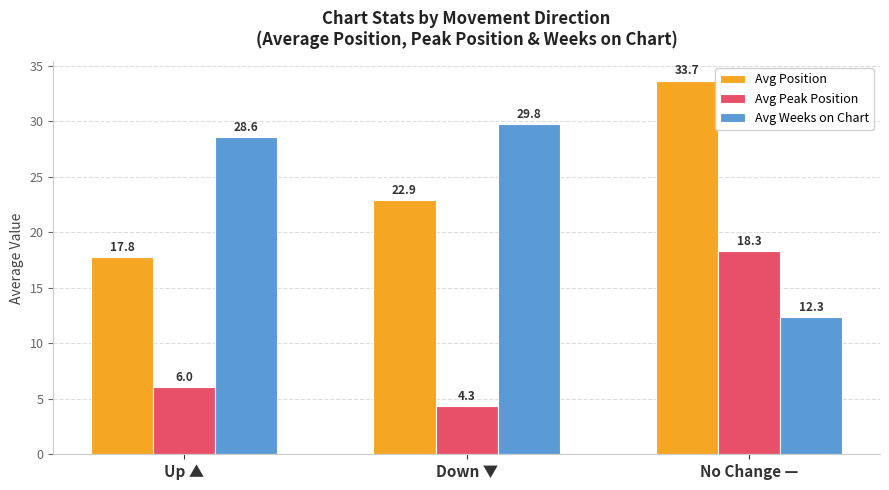

Is it true that Avg Position equals 9.8 at Down ▼?

False